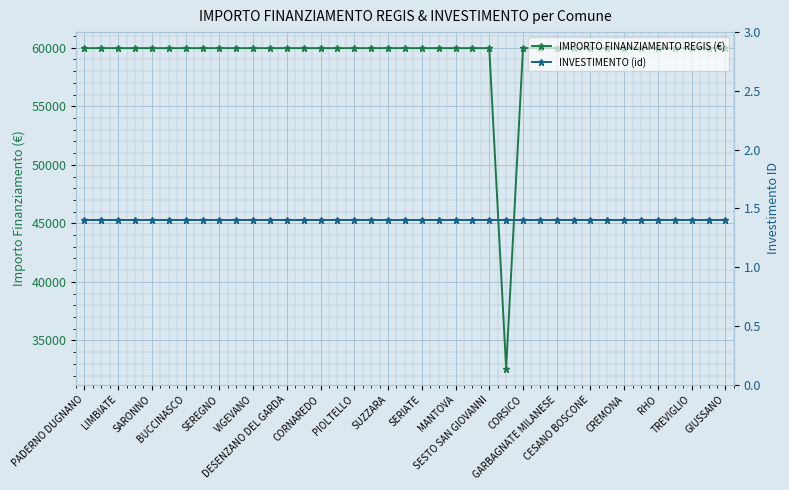

Rank the categories by INVESTIMENTO (id) value from lowest to highest.

PADERNO DUGNANO, LIMBIATE, SARONNO, BUCCINASCO, SEREGNO, VIGEVANO, DESENZANO DEL GARDA, CORNAREDO, PIOLTELLO, SUZZARA, SERIATE, MANTOVA, SESTO SAN GIOVANNI, CORSICO, GARBAGNATE MILANESE, CESANO BOSCONE, CREMONA, RHO, TREVIGLIO, GIUSSANO, 20, 21, 22, 23, 24, 25, 26, 27, 28, 29, 30, 31, 32, 33, 34, 35, 36, 37, 38